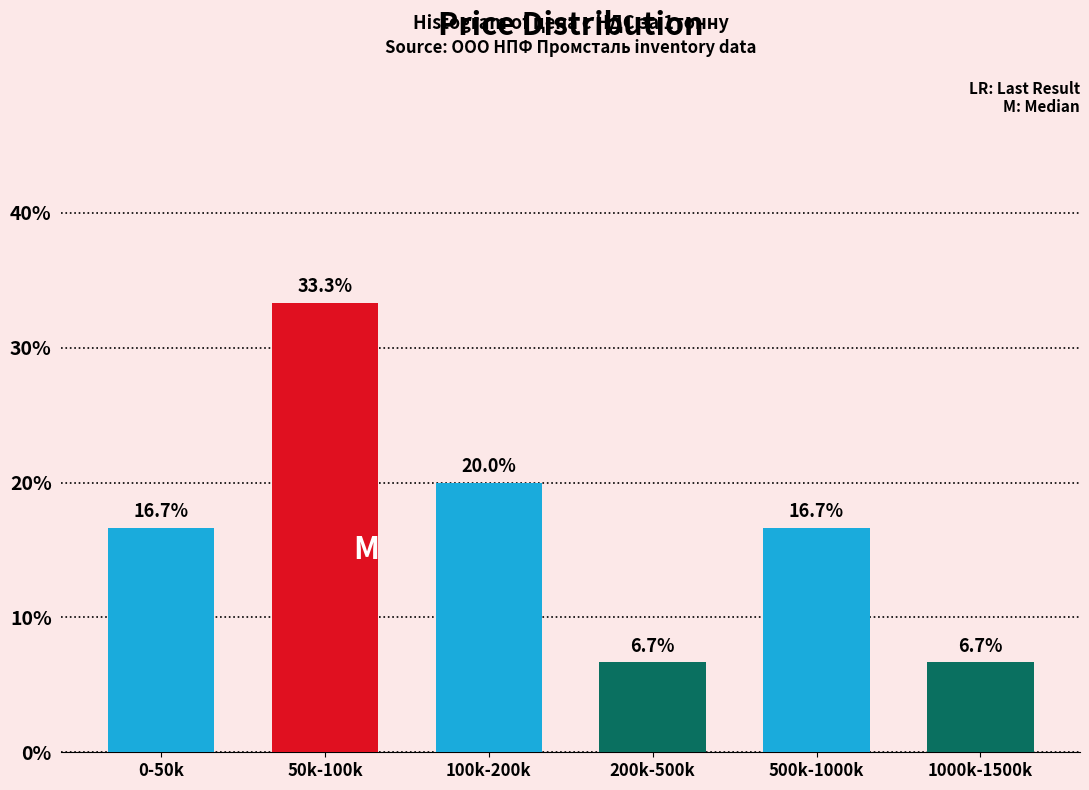

Reading left to right, transcribe all the data shown in this chart.

0-50k=16.7	50k-100k=33.3	100k-200k=20.0	200k-500k=6.7	500k-1000k=16.7	1000k-1500k=6.7